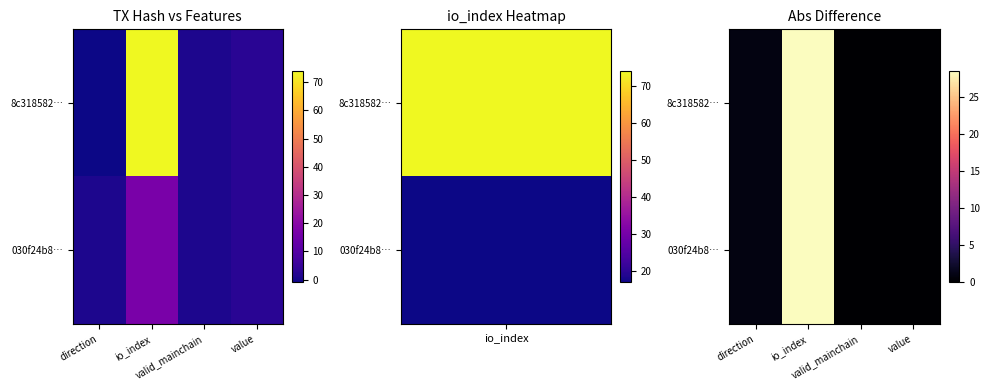

True or false: 8c318582… has a value of 1.5 at direction.

False